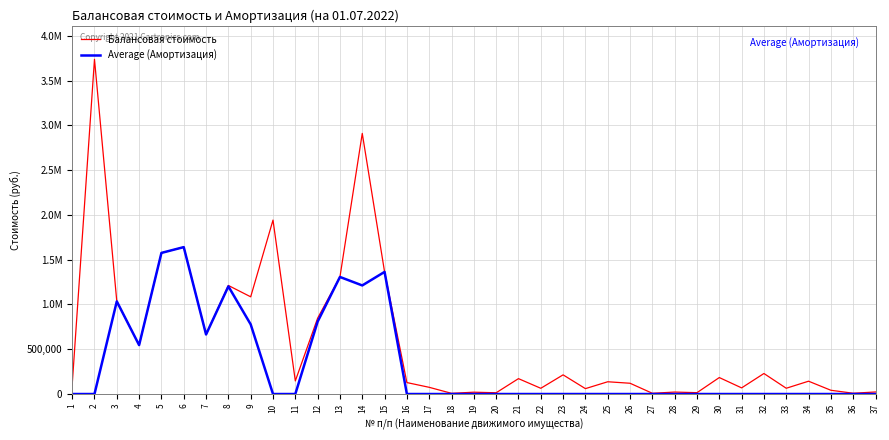

What are all the series names shown in the legend?

Балансовая стоимость, Average (Амортизация)